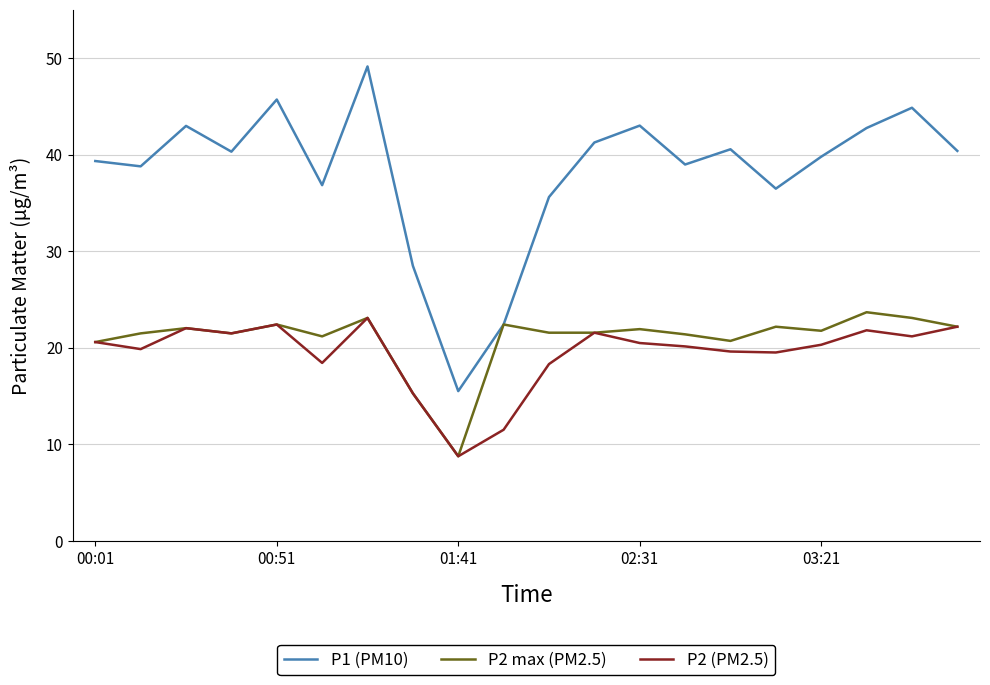

In P1 (PM10), how many points are lower than both neighbors (excluding endpoints)?

6